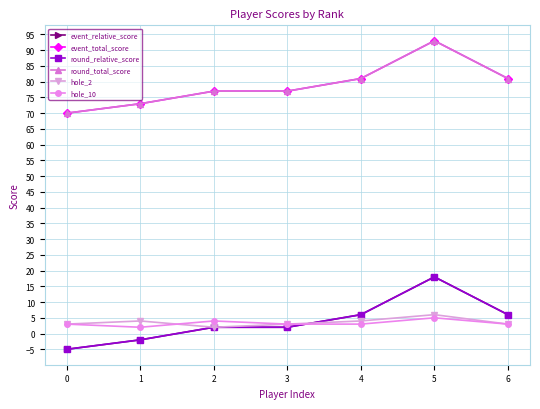

The round_total_score series shows 123 at 6. True or false?

False